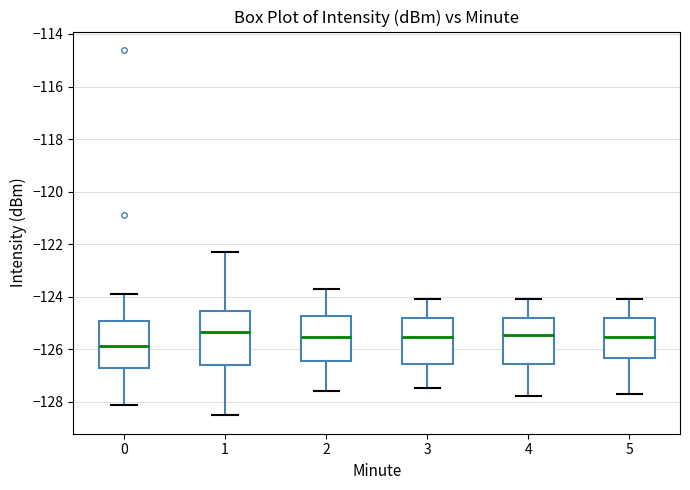

Comparing the boxes themselves (not the whiskers), which one is the tallest?

1